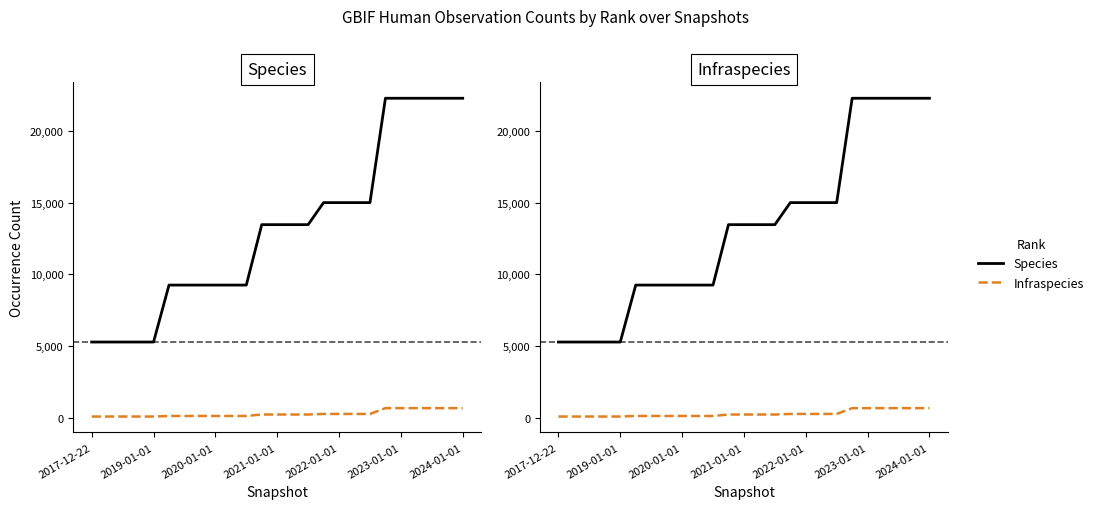

Which series has the largest total across all categories?

Species